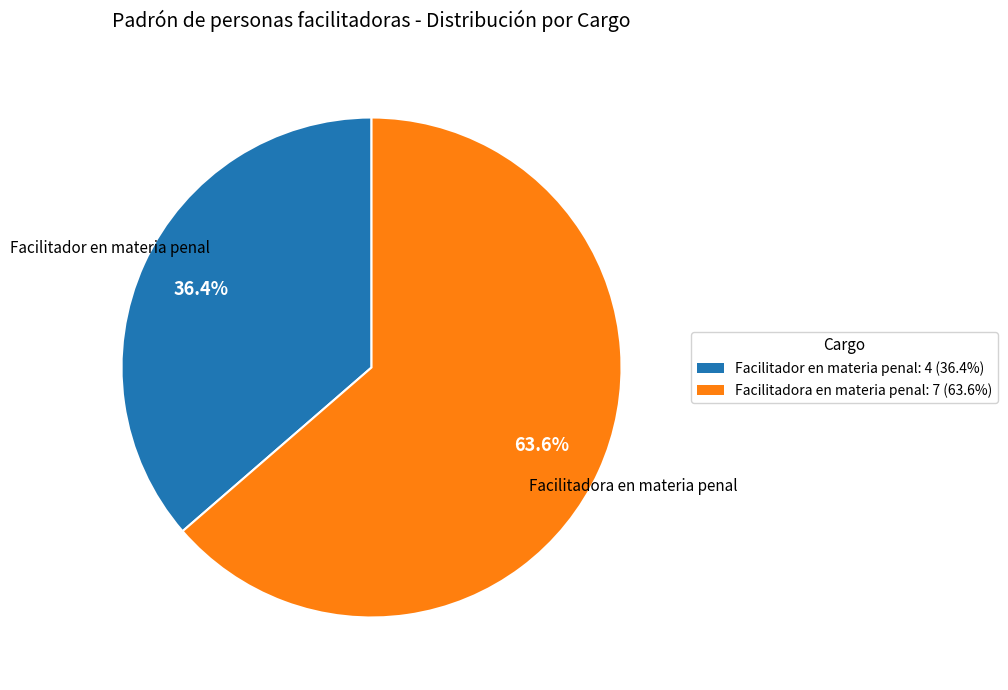

To the nearest percent, what is the combined percentage of Facilitadora en materia penal and Facilitador en materia penal?

100%